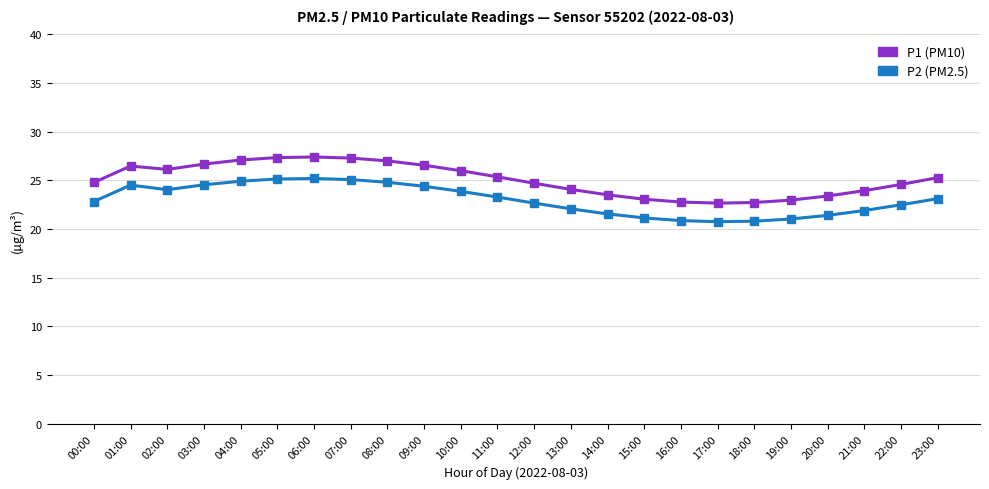

What is the label of the 12th point from the right?

12:00